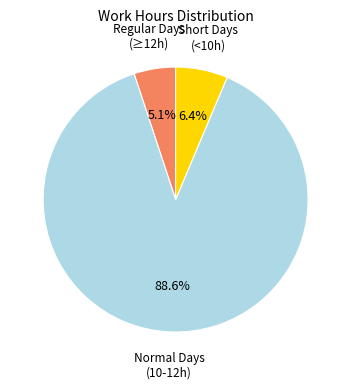

Does any single category account for the majority?

Yes